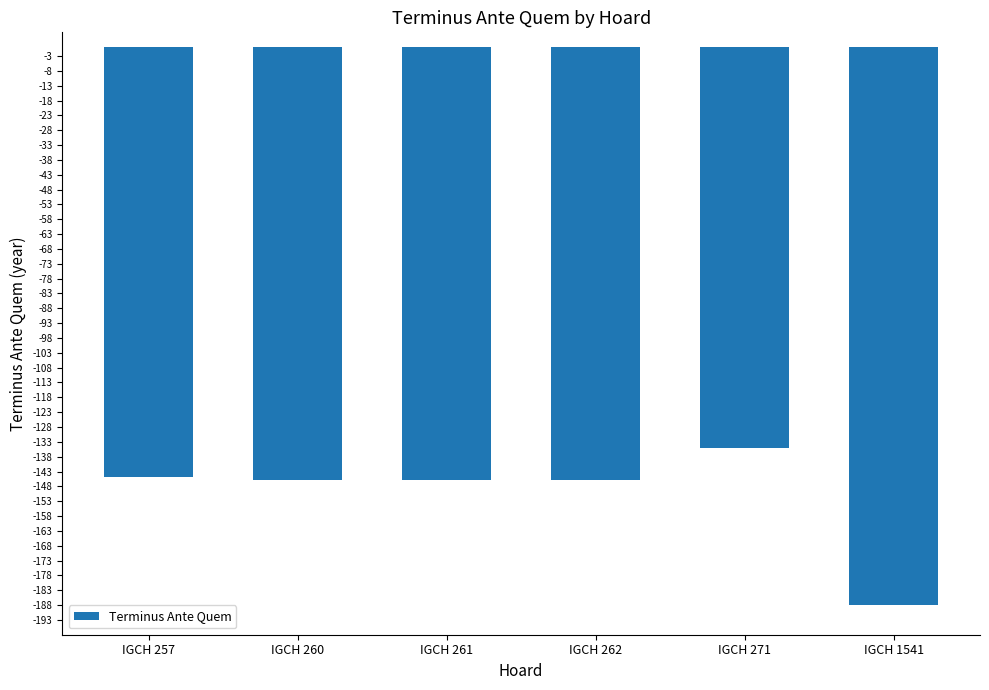

The value at IGCH 260 is -247. True or false?

False